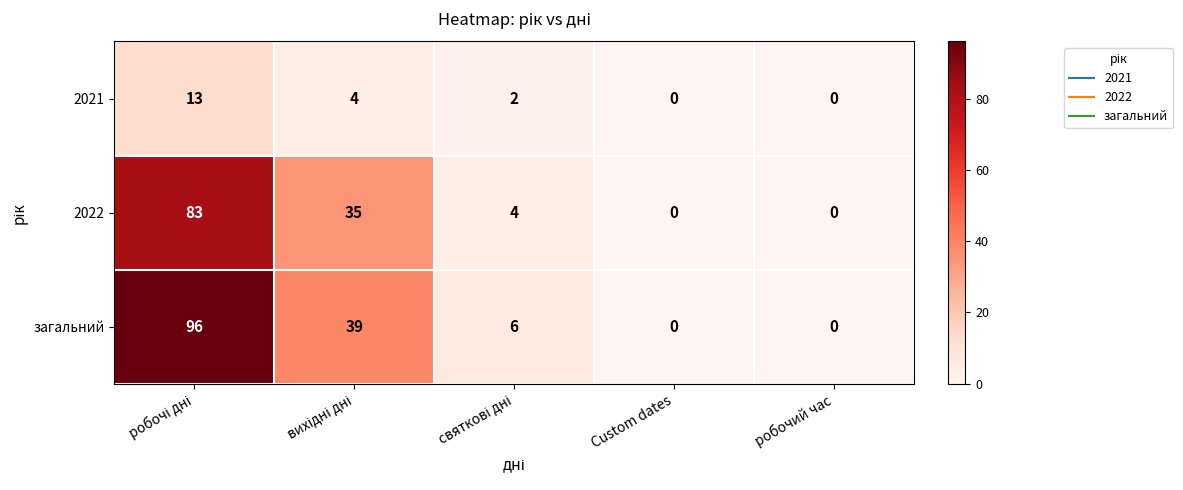

How many series are shown in this chart?

3